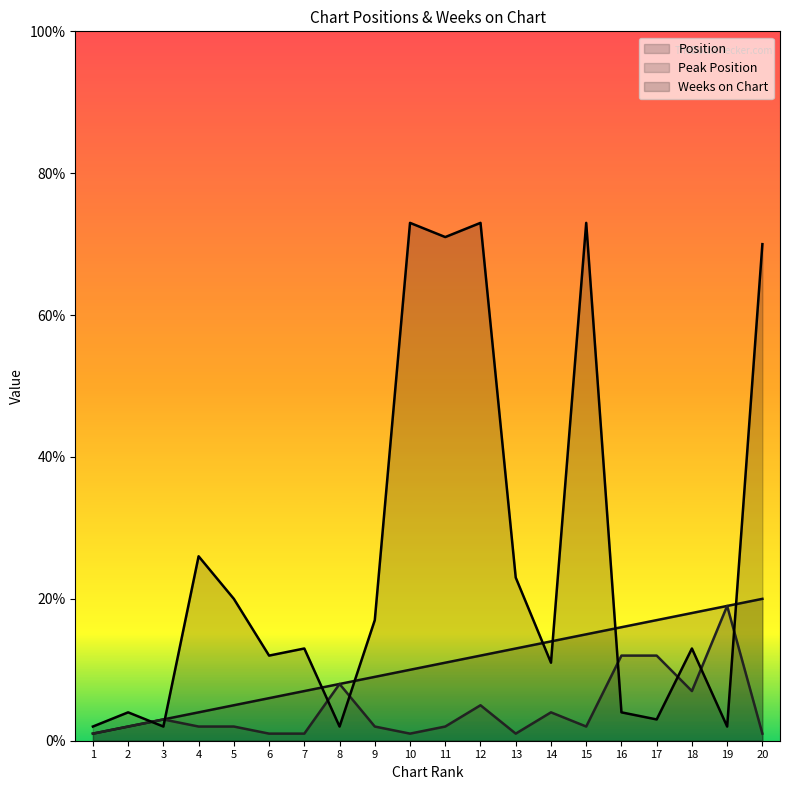

The Weeks on Chart series shows 71 at 11. True or false?

True